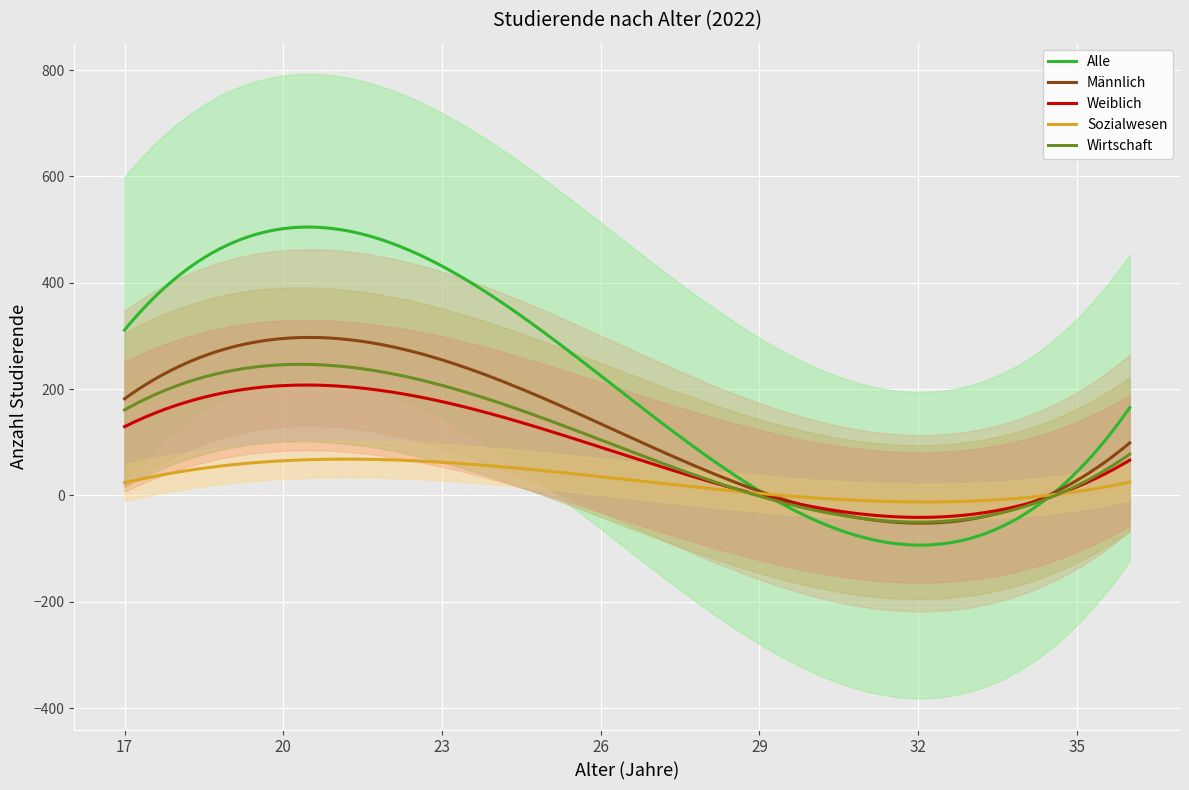

What is the lowest value of the Weiblich series?

-41.3